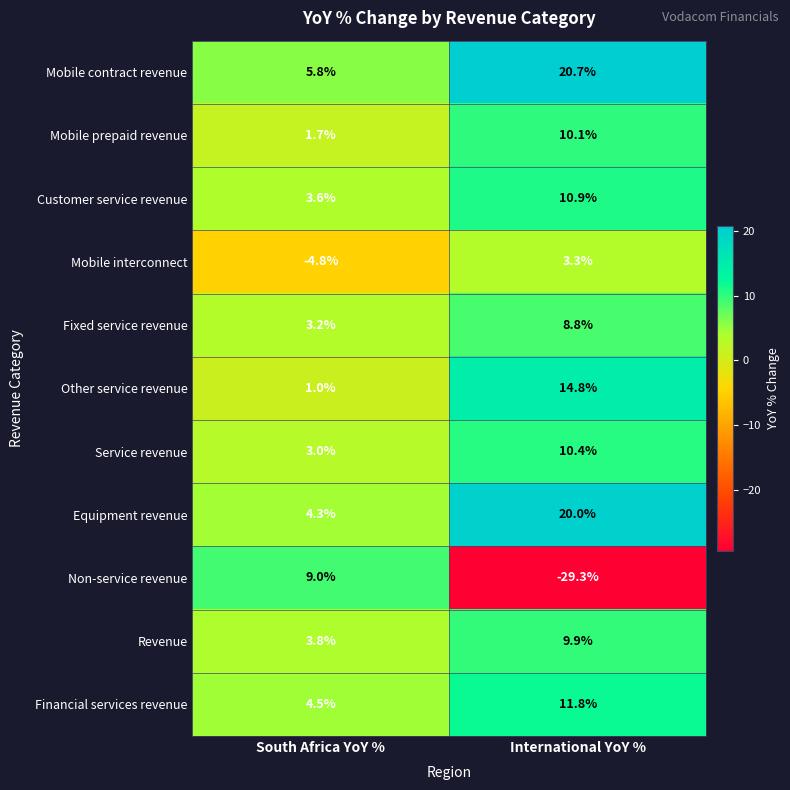

Rank the series by their maximum value, from lowest to highest.

Mobile interconnect, Fixed service revenue, Non-service revenue, Revenue, Mobile prepaid revenue, Service revenue, Customer service revenue, Financial services revenue, Other service revenue, Equipment revenue, Mobile contract revenue